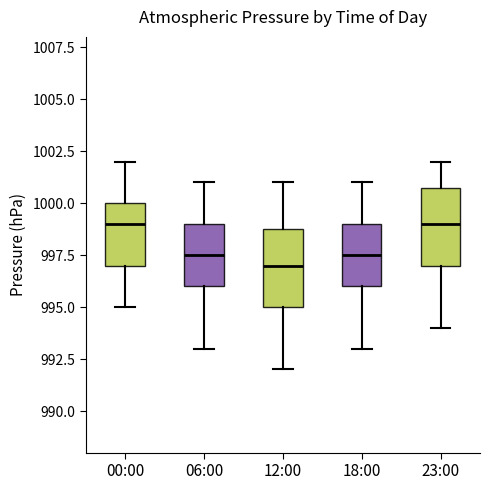

Reading left to right, read every box against the y-axis: the position of its median line, the range the box covers, and the ends of its whiskers. The values are not printed on the chart, so give them approximately, as read against the axis.

00:00: median 999.0, box 997.0 to 1000.0, whiskers 995.0 to 1002.0
06:00: median 997.5, box 996.0 to 999.0, whiskers 993.0 to 1001.0
12:00: median 997.0, box 995.0 to 999.0, whiskers 992.0 to 1001.0
18:00: median 997.5, box 996.0 to 999.0, whiskers 993.0 to 1001.0
23:00: median 999.0, box 997.0 to 1001.0, whiskers 994.0 to 1002.0